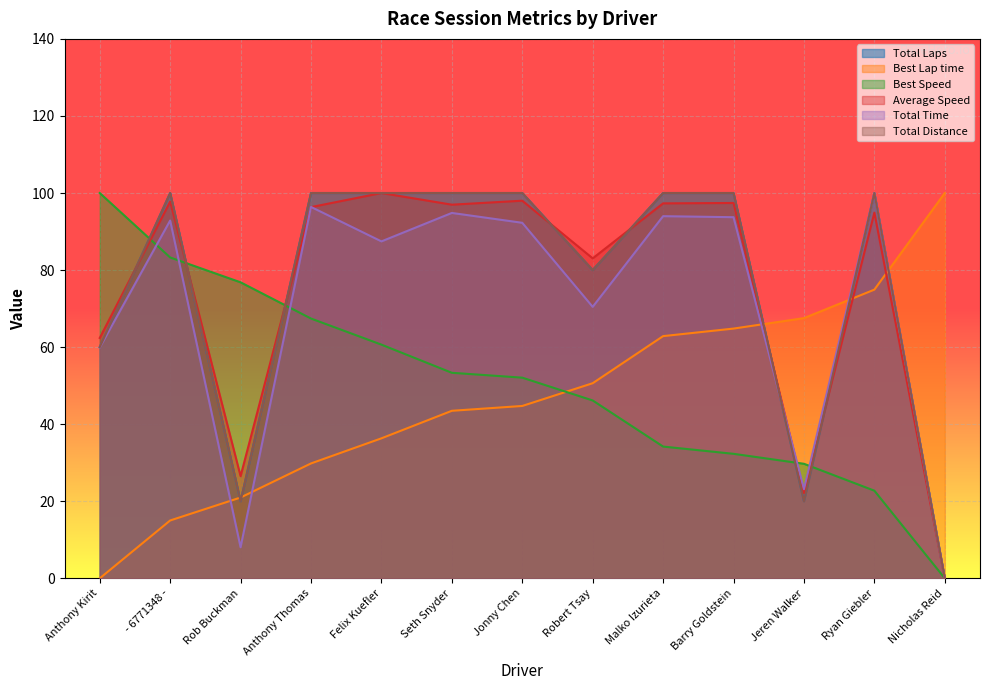

Reading left to right, extract all data points from this chart.

Total Laps: Anthony Kirit=60.0	- 6771348 -=100.0	Rob Buckman=20.0	Anthony Thomas=100.0	Felix Kuefler=100.0	Seth Snyder=100.0	Jonny Chen=100.0	Robert Tsay=80.0	Malko Izurieta=100.0	Barry Goldstein=100.0	Jeren Walker=20.0	Ryan Giebler=100.0	Nicholas Reid=0.0
Best Lap time: Anthony Kirit=0.0	- 6771348 -=15.0	Rob Buckman=21.0	Anthony Thomas=29.8	Felix Kuefler=36.3	Seth Snyder=43.5	Jonny Chen=44.7	Robert Tsay=50.6	Malko Izurieta=62.9	Barry Goldstein=64.8	Jeren Walker=67.5	Ryan Giebler=74.9	Nicholas Reid=100.0
Best Speed: Anthony Kirit=100.0	- 6771348 -=83.3	Rob Buckman=76.8	Anthony Thomas=67.4	Felix Kuefler=60.7	Seth Snyder=53.3	Jonny Chen=52.1	Robert Tsay=46.2	Malko Izurieta=34.2	Barry Goldstein=32.3	Jeren Walker=29.7	Ryan Giebler=22.7	Nicholas Reid=0.0
Average Speed: Anthony Kirit=62.4	- 6771348 -=97.8	Rob Buckman=26.5	Anthony Thomas=96.3	Felix Kuefler=100.0	Seth Snyder=97.0	Jonny Chen=98.0	Robert Tsay=83.0	Malko Izurieta=97.3	Barry Goldstein=97.4	Jeren Walker=22.1	Ryan Giebler=94.9	Nicholas Reid=0.0
Total Time: Anthony Kirit=59.9	- 6771348 -=92.9	Rob Buckman=8.1	Anthony Thomas=96.4	Felix Kuefler=87.4	Seth Snyder=94.8	Jonny Chen=92.3	Robert Tsay=70.5	Malko Izurieta=94.0	Barry Goldstein=93.7	Jeren Walker=23.1	Ryan Giebler=100.0	Nicholas Reid=0.0
Total Distance: Anthony Kirit=60.0	- 6771348 -=100.0	Rob Buckman=20.0	Anthony Thomas=100.0	Felix Kuefler=100.0	Seth Snyder=100.0	Jonny Chen=100.0	Robert Tsay=80.0	Malko Izurieta=100.0	Barry Goldstein=100.0	Jeren Walker=20.0	Ryan Giebler=100.0	Nicholas Reid=0.0